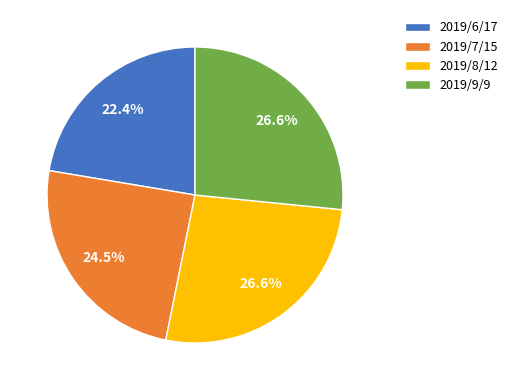

How many segments does this pie chart have?

4